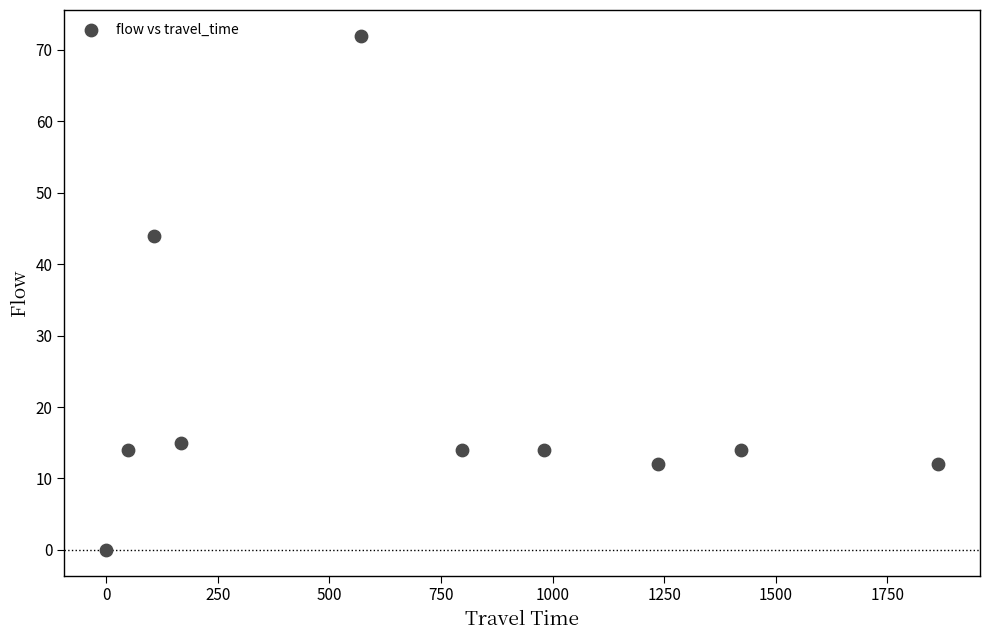

What Y value in the scatter plot is closest to 36?

44